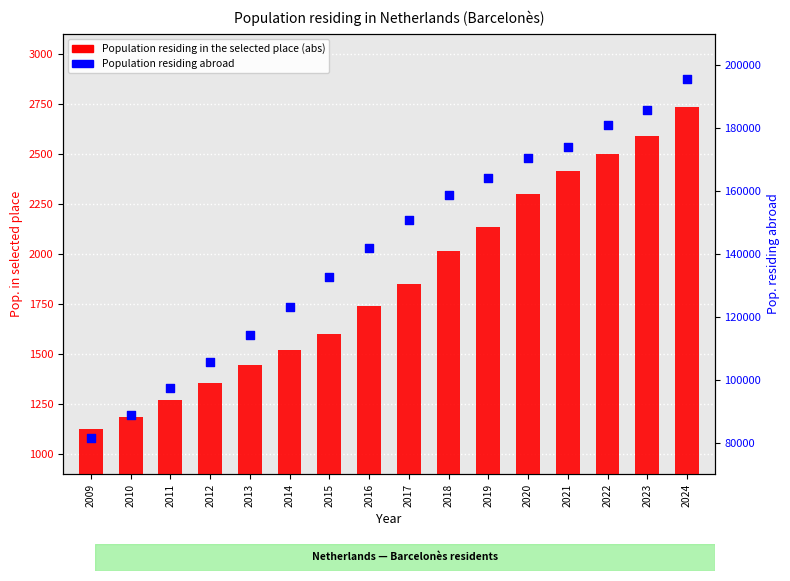

Which series contains the lowest Y value?

Population residing in the selected place (abs)